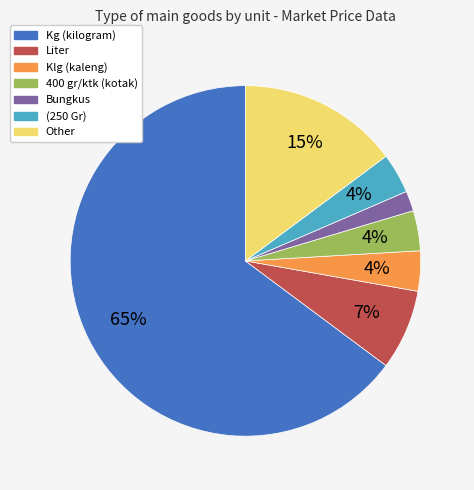

Combined, do Kg and Other account for over 50%?

Yes